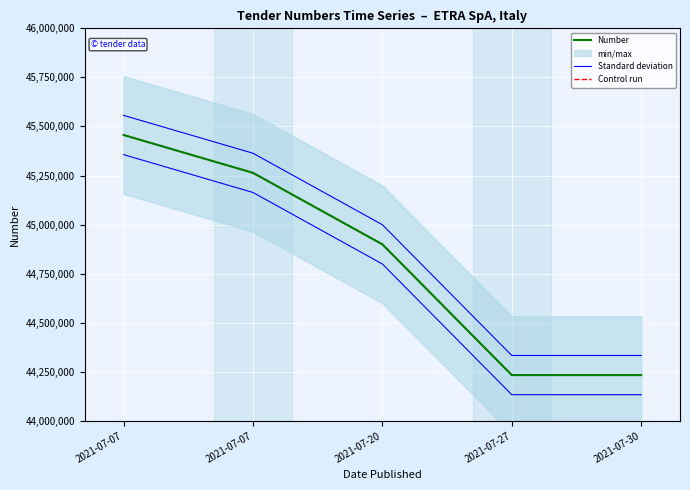

What is the average value of the Number series?

44817200